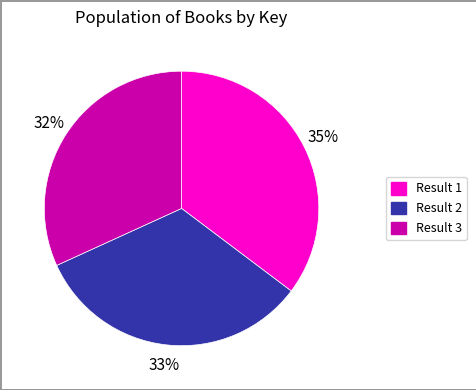

Is there any slice that represents more than half of the pie?

No